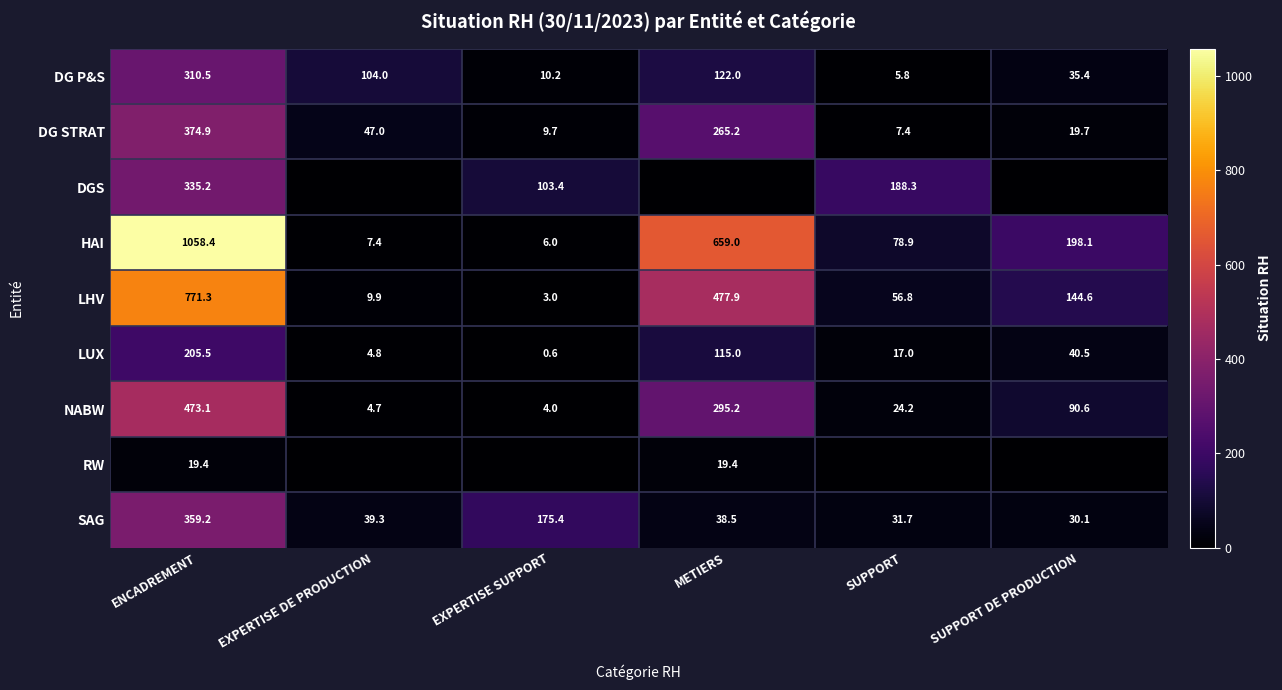

What is the difference between the second highest and second lowest values in the NABW series?

290.5